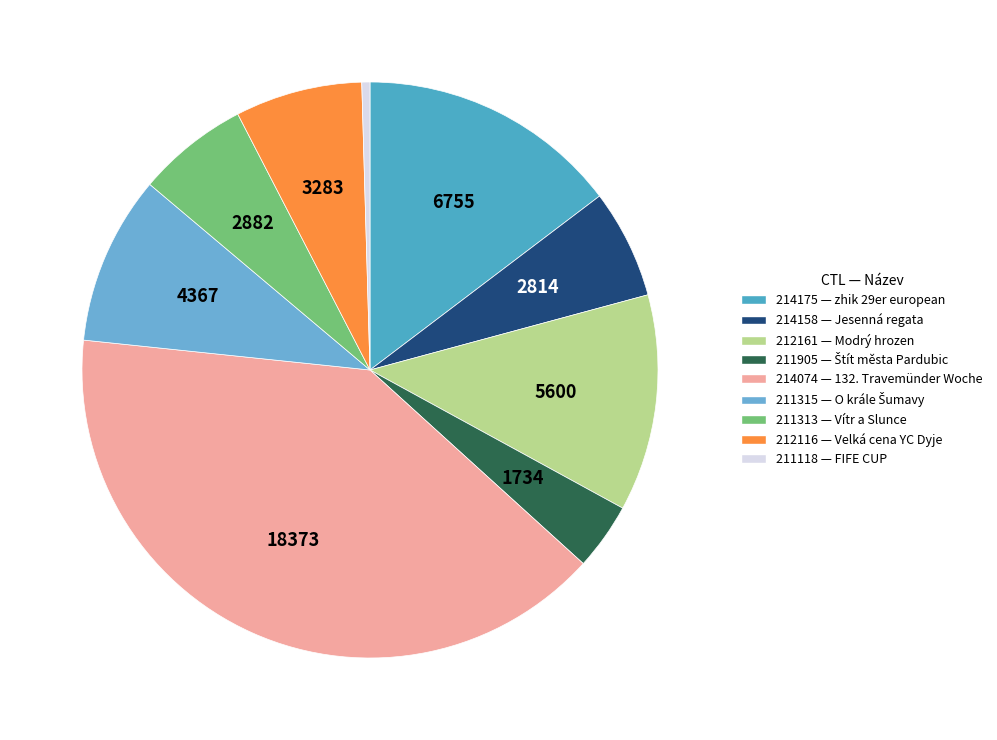

How many segments does this pie chart have?

9